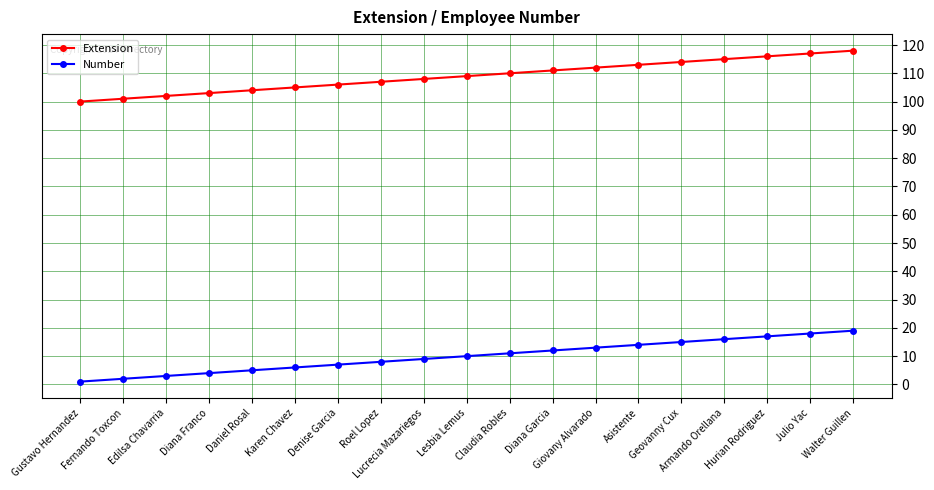

What are all the series names shown in the legend?

Extension, Number